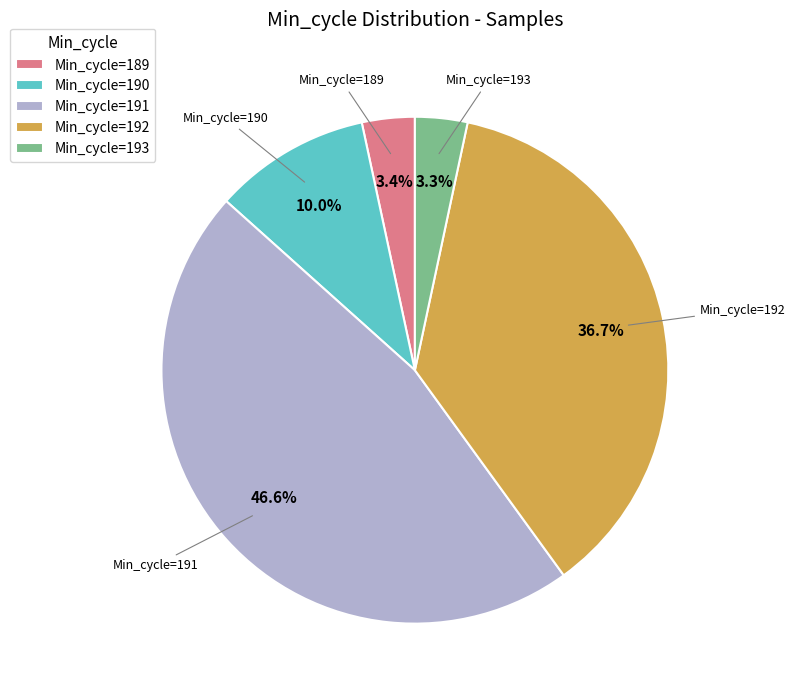

To the nearest percent, what is the average slice percentage?

20%